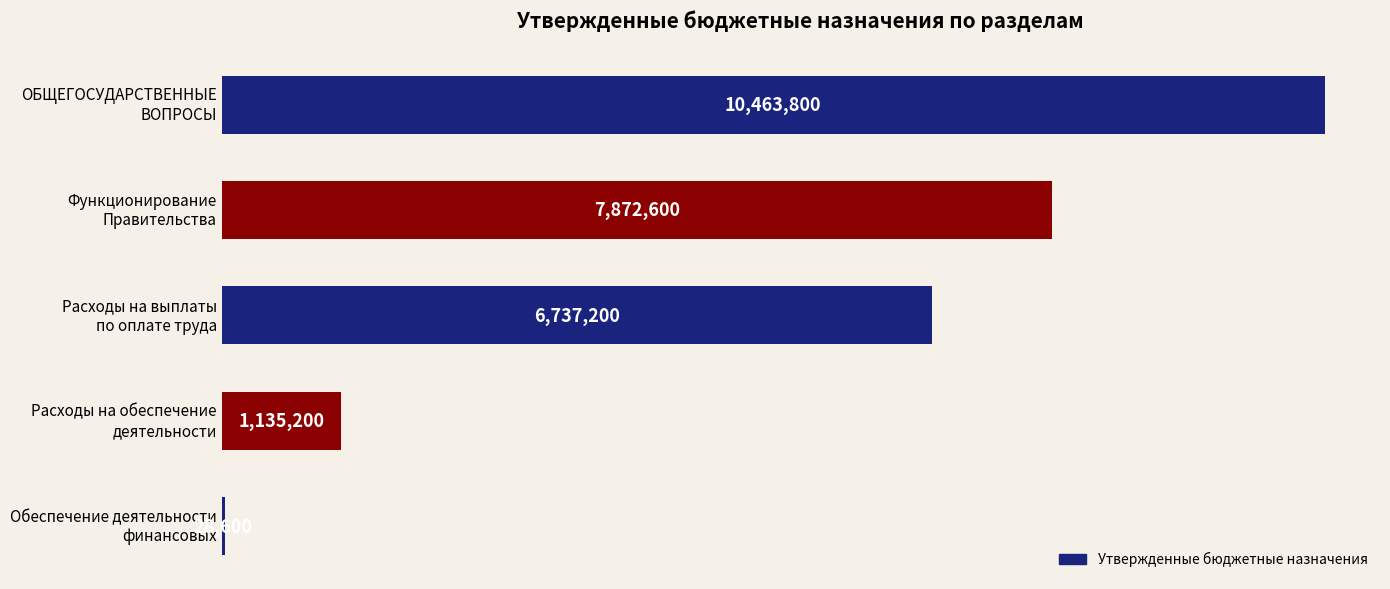

What is the smallest value displayed?

28600